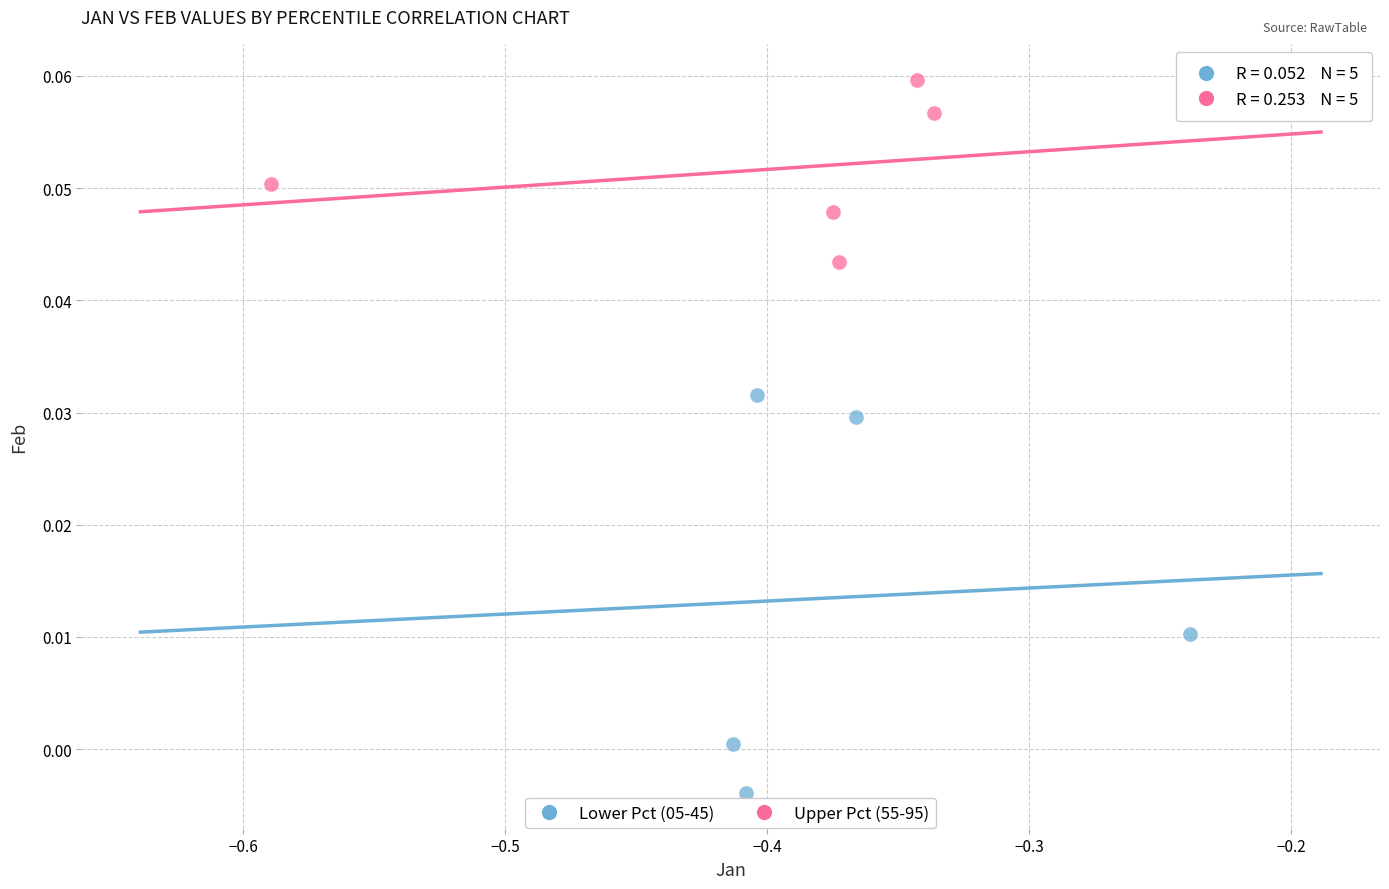

Which series reaches the maximum Y coordinate?

Upper Pct (55-95)